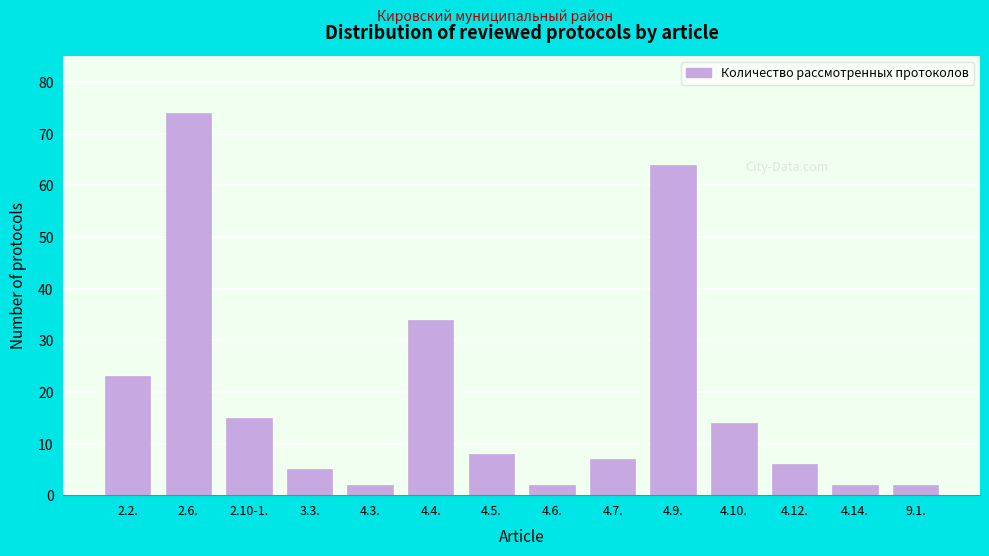

Reading right to left, list all the values displayed in this chart.

9.1.=2	4.14.=2	4.12.=6	4.10.=14	4.9.=64	4.7.=7	4.6.=2	4.5.=8	4.4.=34	4.3.=2	3.3.=5	2.10-1.=15	2.6.=74	2.2.=23